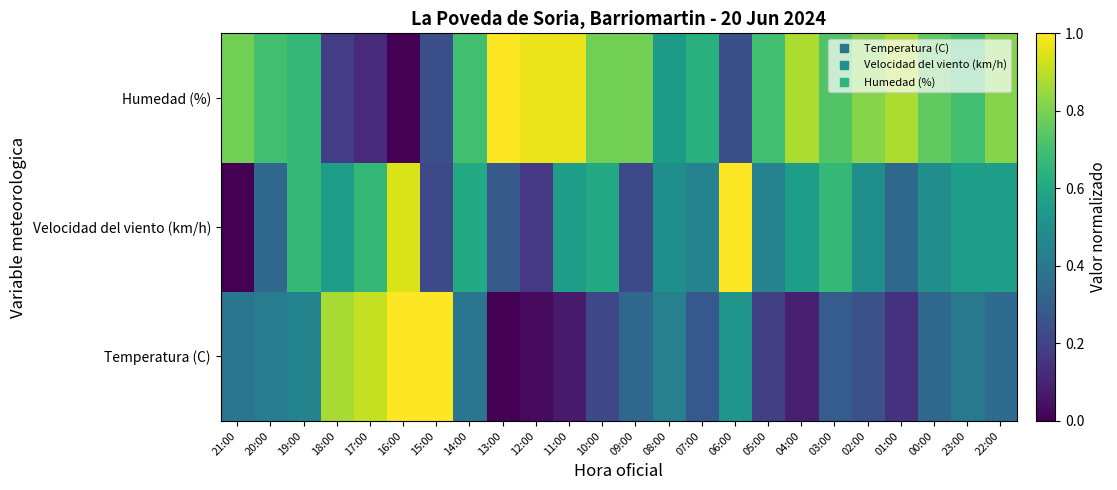

Reading right to left, list all the values displayed in this chart.

Temperatura (C): 22:00=0.3	23:00=0.4	00:00=0.3	01:00=0.1	02:00=0.2	03:00=0.3	04:00=0.1	05:00=0.2	06:00=0.5	07:00=0.3	08:00=0.4	09:00=0.3	10:00=0.2	11:00=0.1	12:00=0.0	13:00=0.0	14:00=0.4	15:00=1.0	16:00=1.0	17:00=0.9	18:00=0.9	19:00=0.4	20:00=0.4	21:00=0.4
Velocidad del viento (km/h): 22:00=0.6	23:00=0.6	00:00=0.5	01:00=0.3	02:00=0.5	03:00=0.7	04:00=0.6	05:00=0.4	06:00=1.0	07:00=0.4	08:00=0.5	09:00=0.2	10:00=0.6	11:00=0.6	12:00=0.2	13:00=0.3	14:00=0.6	15:00=0.2	16:00=0.9	17:00=0.7	18:00=0.6	19:00=0.7	20:00=0.3	21:00=0.0
Humedad (%): 22:00=0.8	23:00=0.7	00:00=0.8	01:00=0.9	02:00=0.8	03:00=0.7	04:00=0.9	05:00=0.7	06:00=0.2	07:00=0.6	08:00=0.5	09:00=0.8	10:00=0.8	11:00=1.0	12:00=1.0	13:00=1.0	14:00=0.7	15:00=0.2	16:00=0.0	17:00=0.1	18:00=0.2	19:00=0.7	20:00=0.7	21:00=0.8